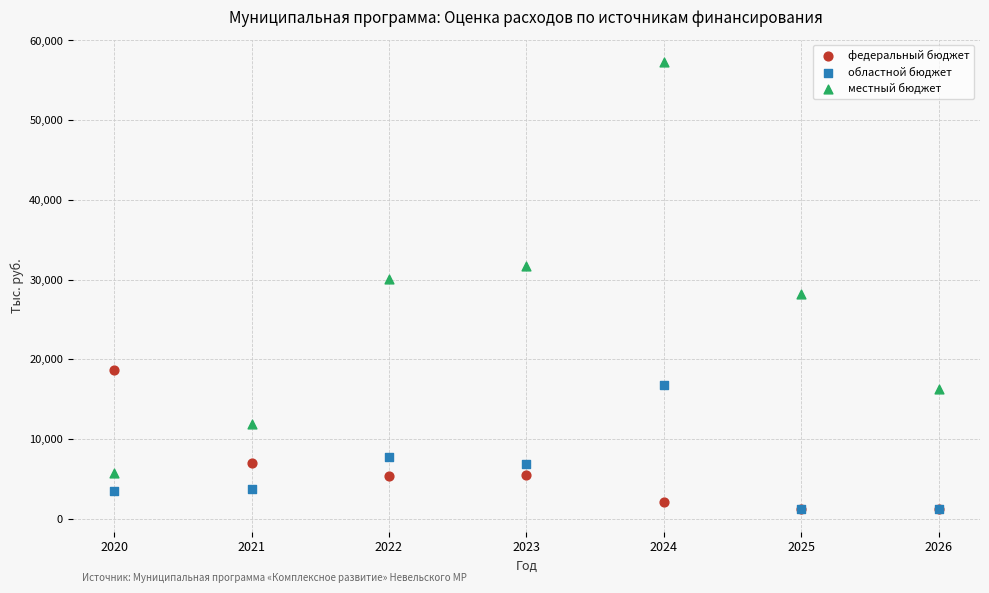

In the областной бюджет series, what Y value is closest to 8976?

7709.7